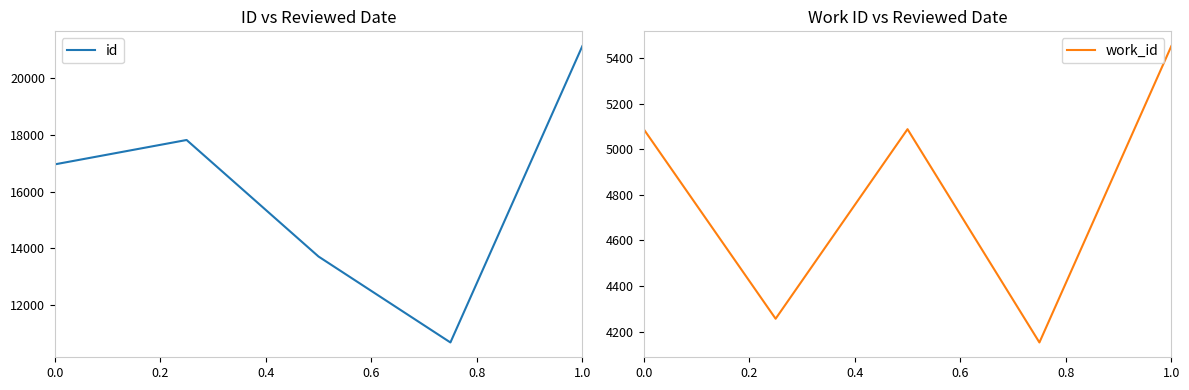

The value of id at 1.0 is 6813. True or false?

False